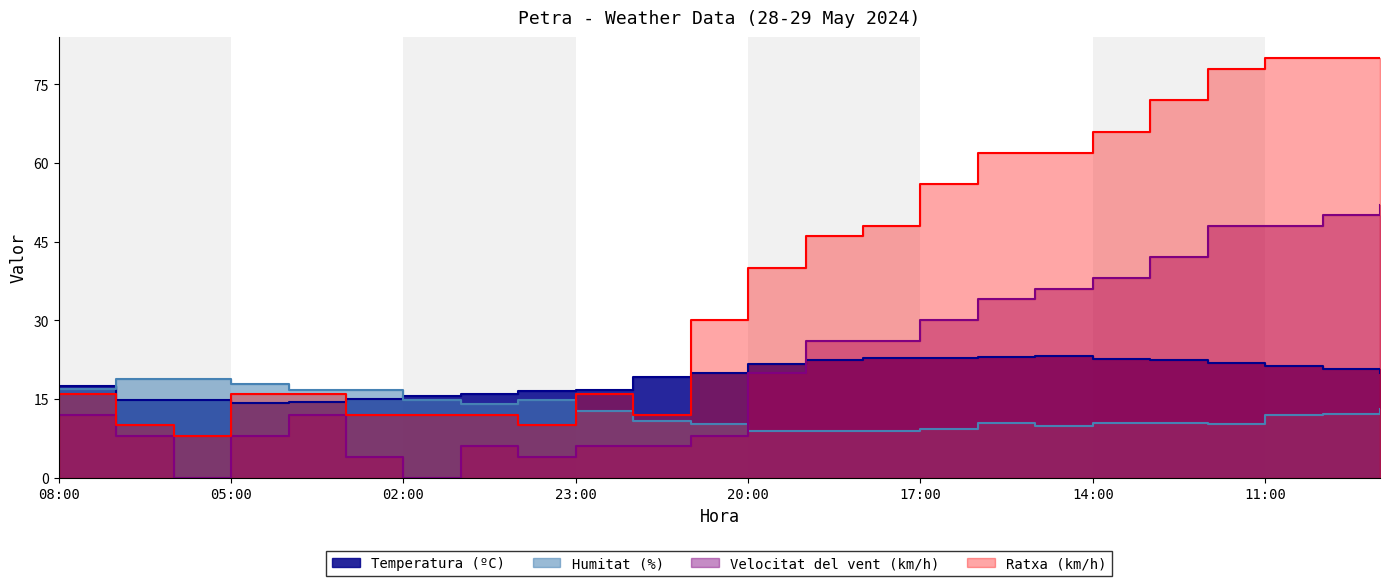

Which series changed the most between 20:00 and 17:00?

Ratxa (km/h)